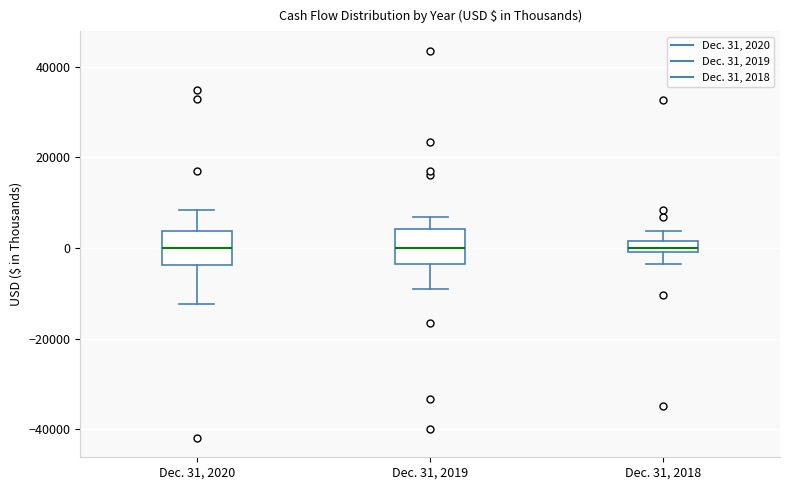

Where is the upper edge of the box for Dec. 31, 2019 on the y-axis? The values are not printed on the chart, so give them approximately, as read against the axis.

4000